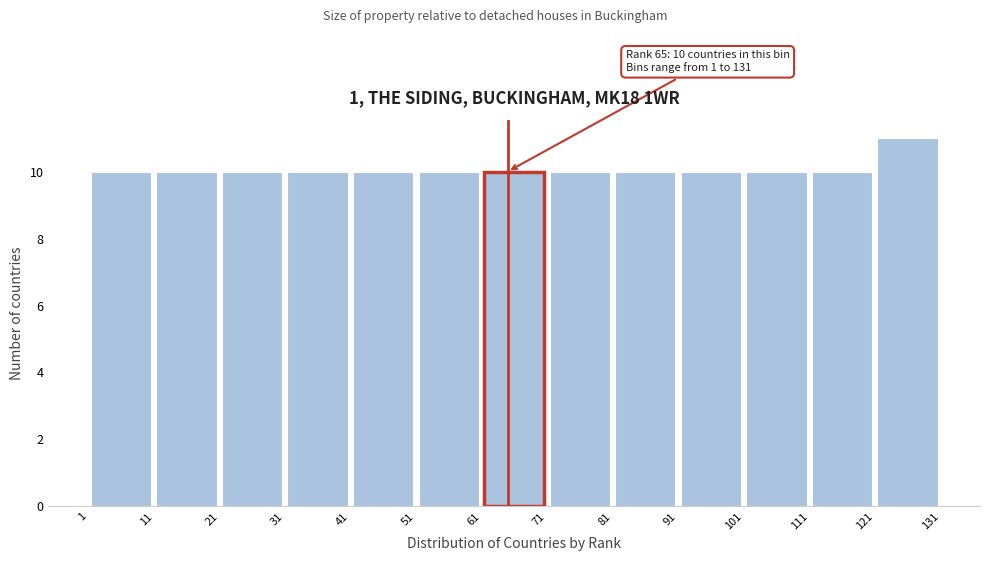

Which range on the x-axis has the tallest bar?

121 to 131